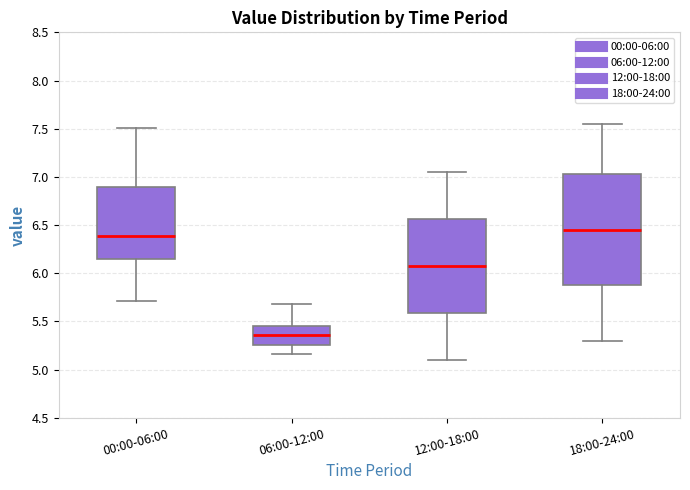

Which box is the tallest, from its lower edge to its upper edge?

18:00-24:00